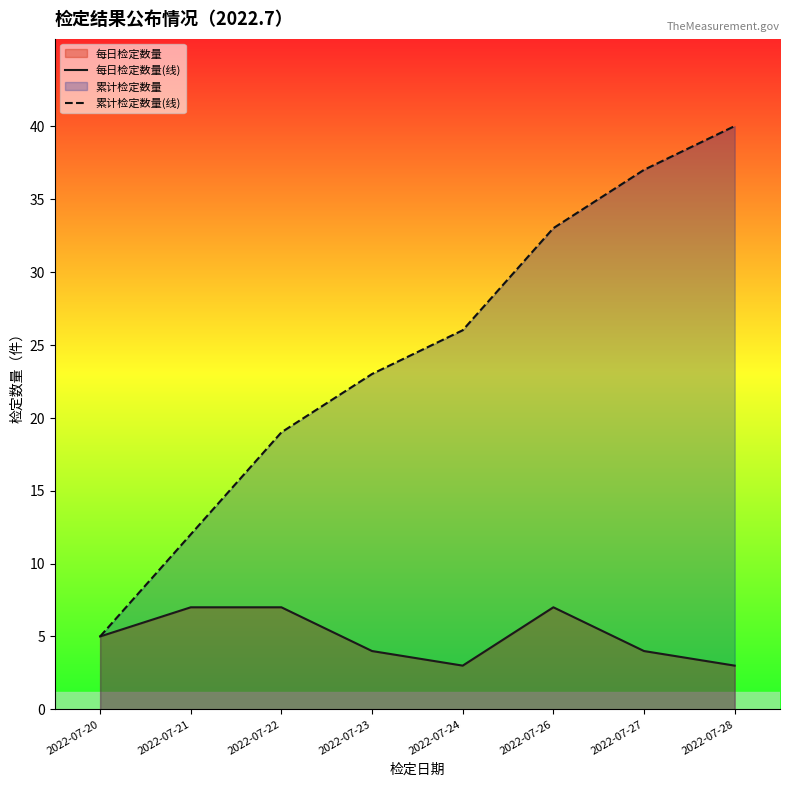

At which label does 每日检定数量(线) first exceed 5?

2022-07-21